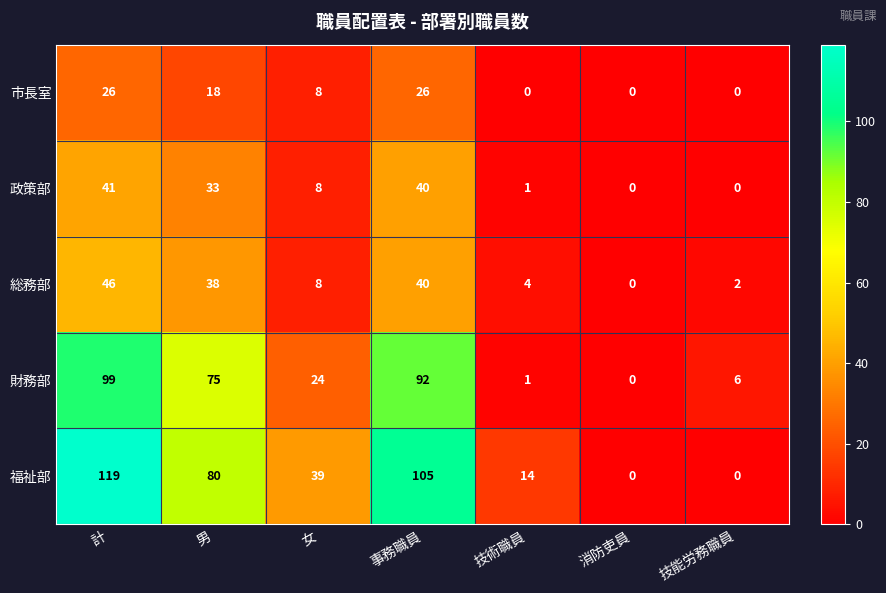

Count the 市長室 values in the range 0 to 26.

7